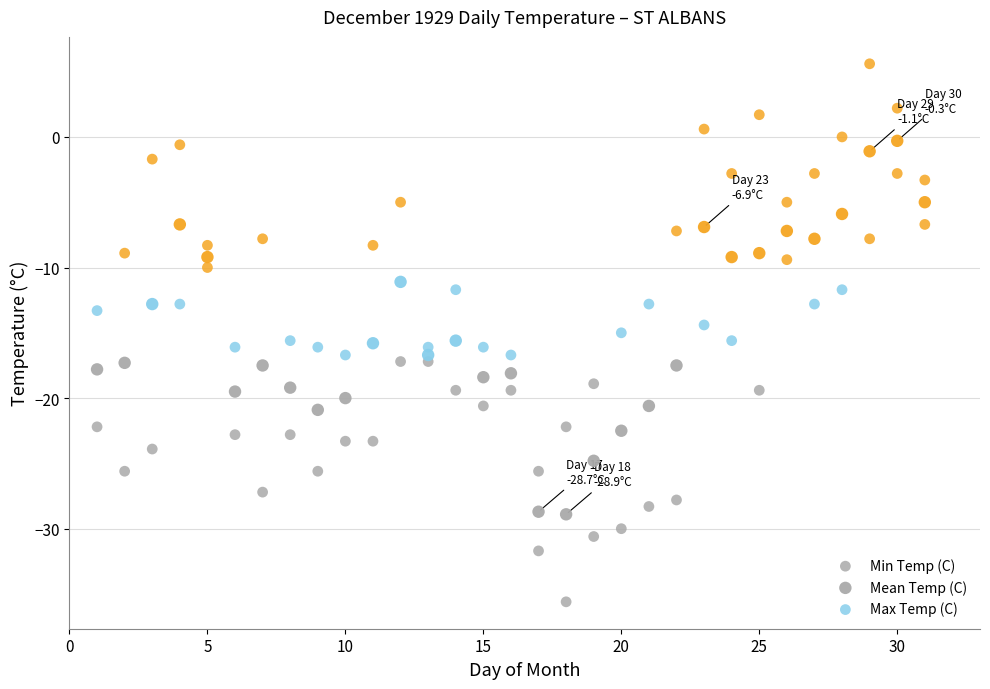

How many points are shown in the scatter plot?

93